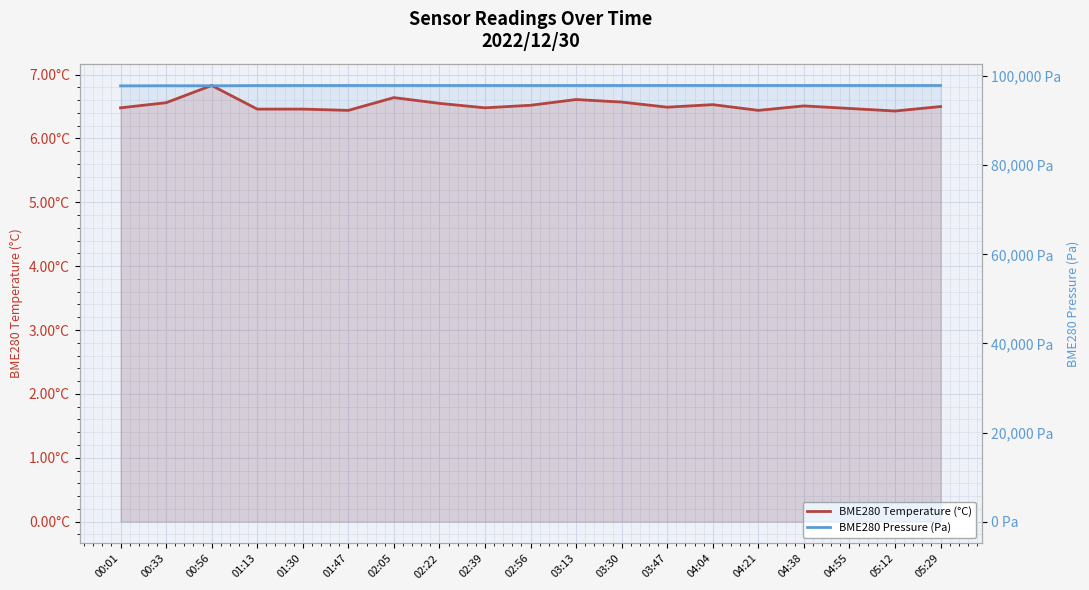

True or false: BME280 Temperature (°C) and BME280 Pressure (Pa) cross at least once.

False